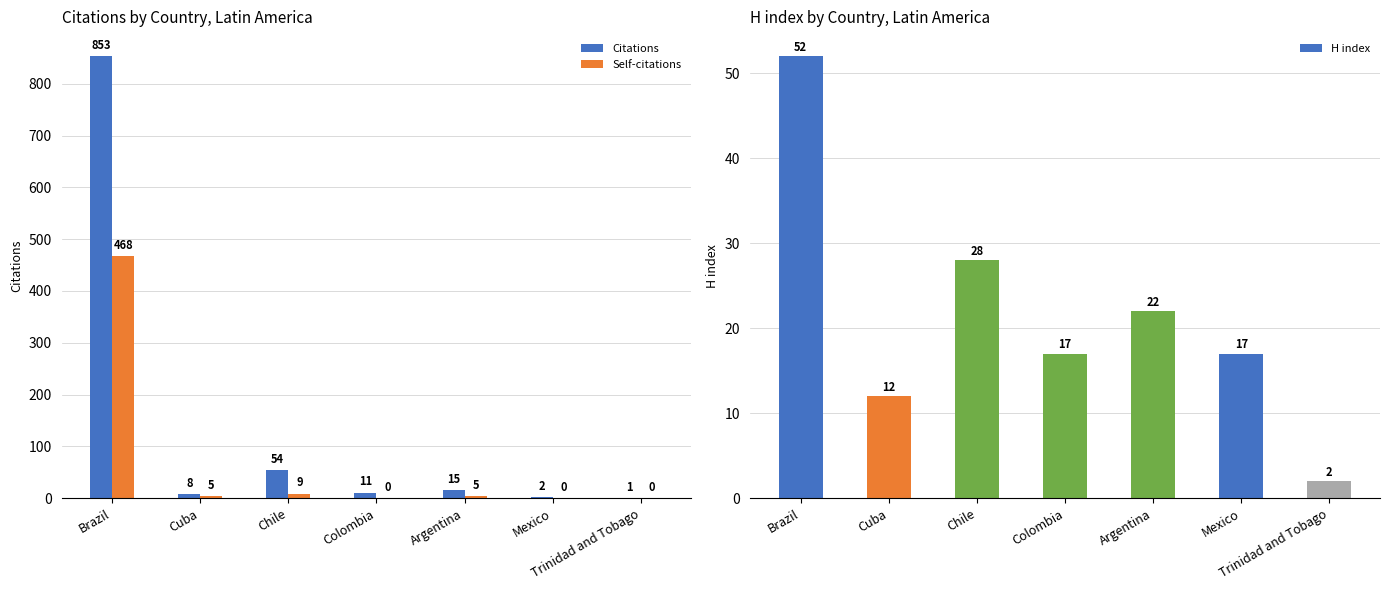

What is the value of the H index bar at the 4th from the left?

17